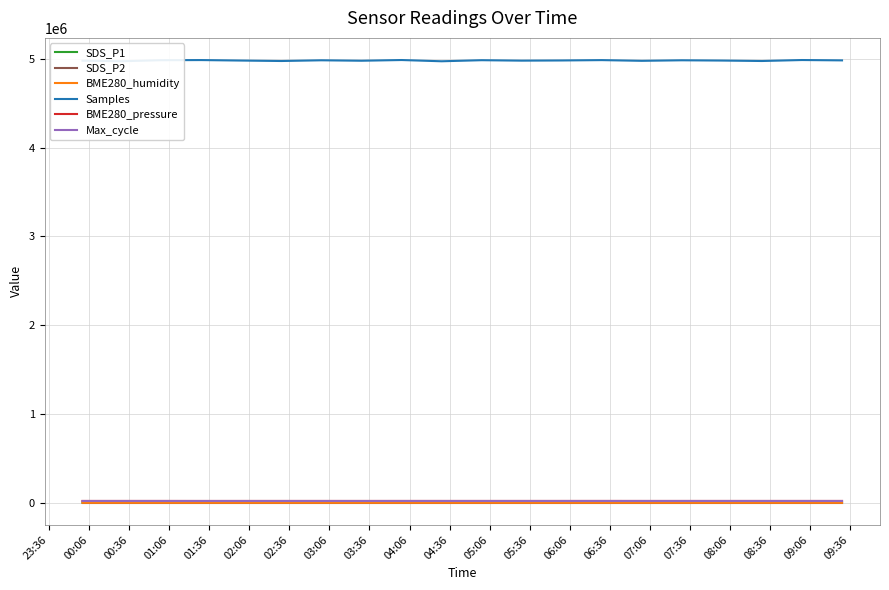

Which series has the widest spread of values?

Samples